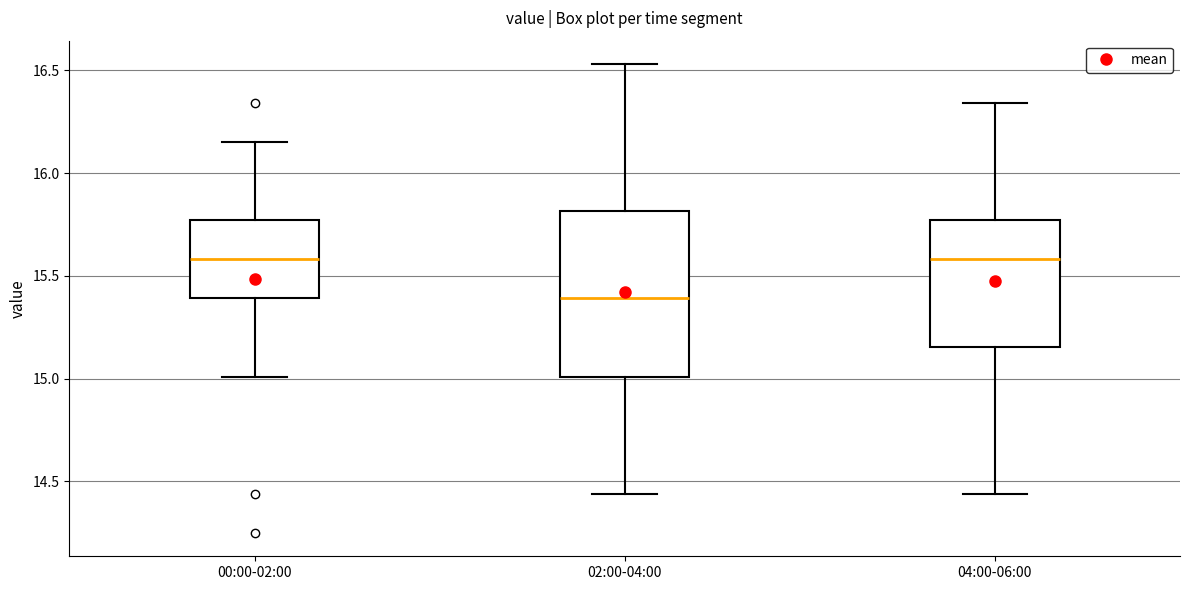

Which box is the tallest, from its lower edge to its upper edge?

02:00-04:00